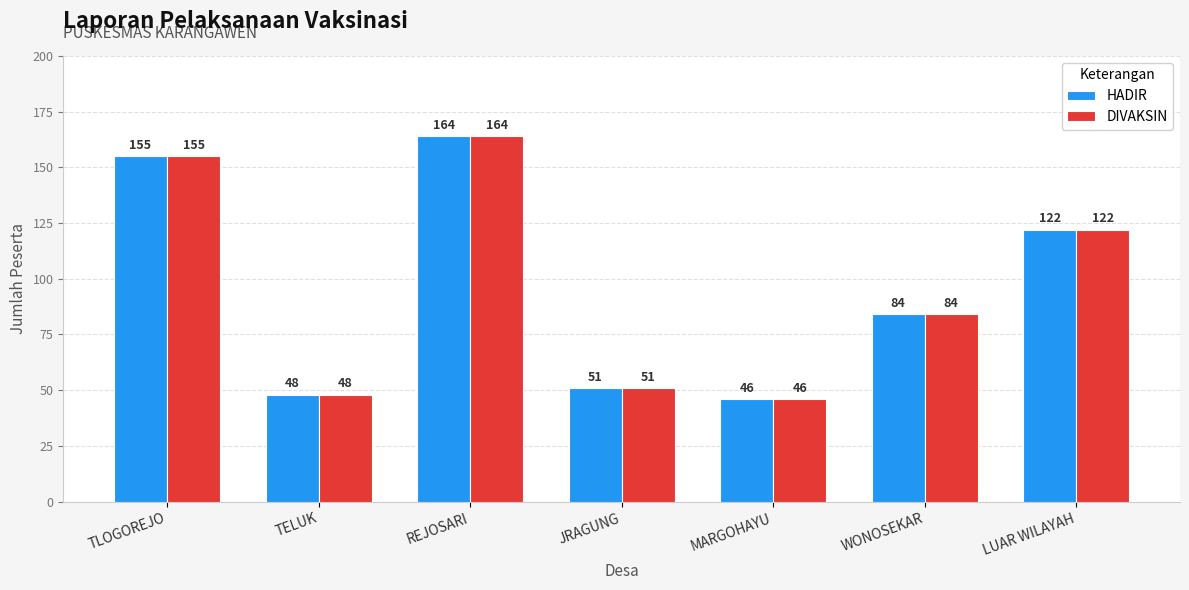

Reading left to right, transcribe all the data shown in this chart.

HADIR: 155	48	164	51	46	84	122
DIVAKSIN: 155	48	164	51	46	84	122